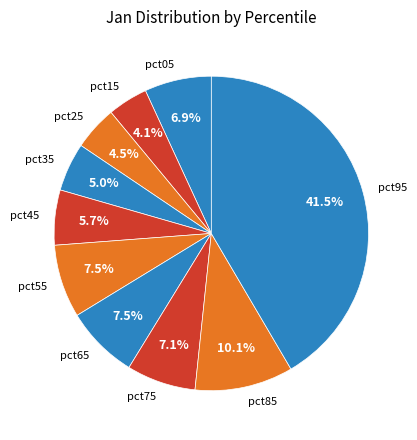

How many slices are in this pie chart?

10